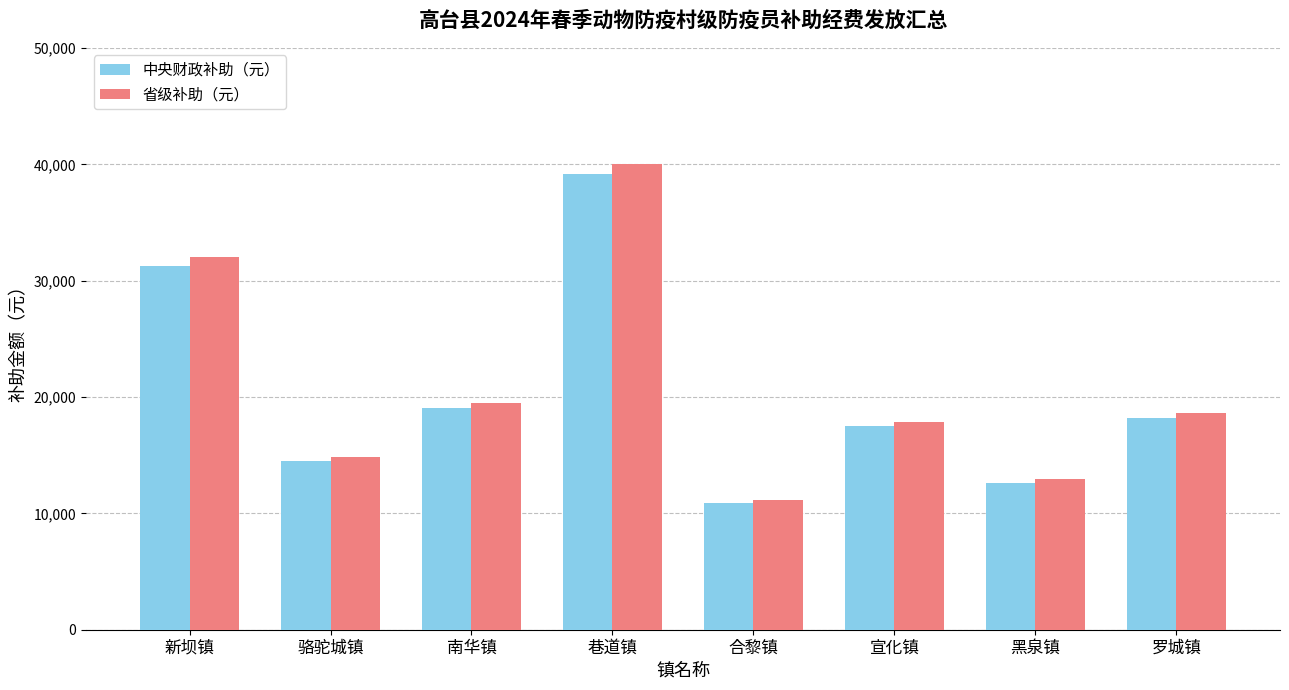

The 省级补助（元） series shows 19511 at 南华镇. True or false?

True